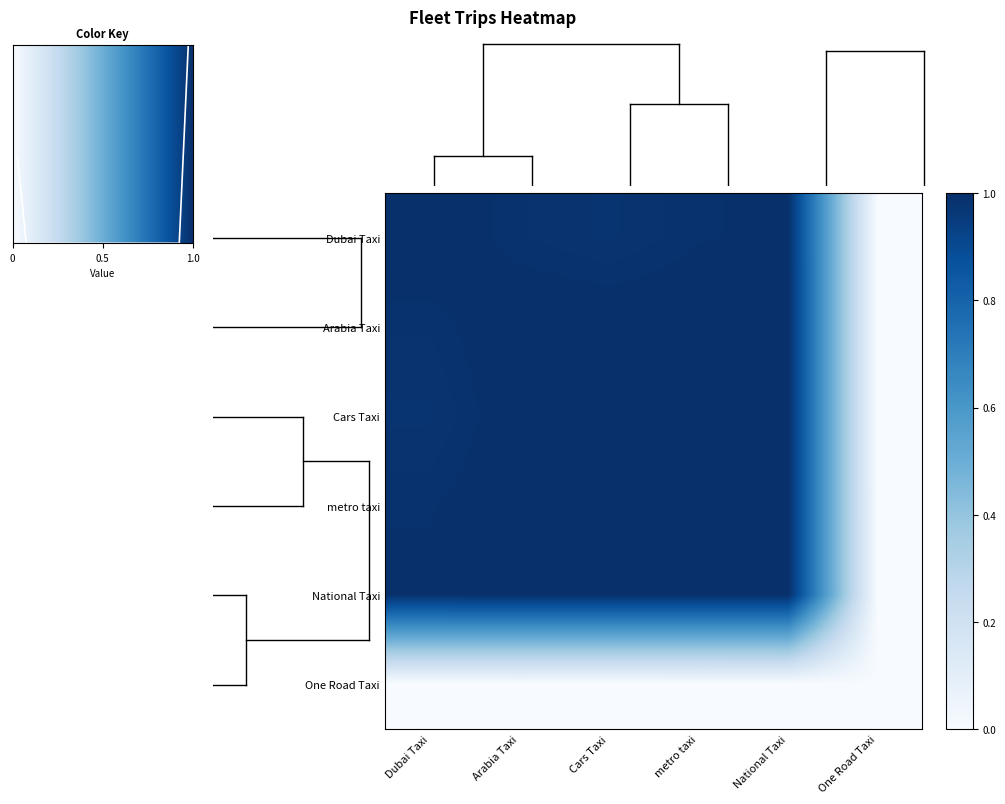

What is the spread (max minus min) of values at Arabia Taxi?

1.0